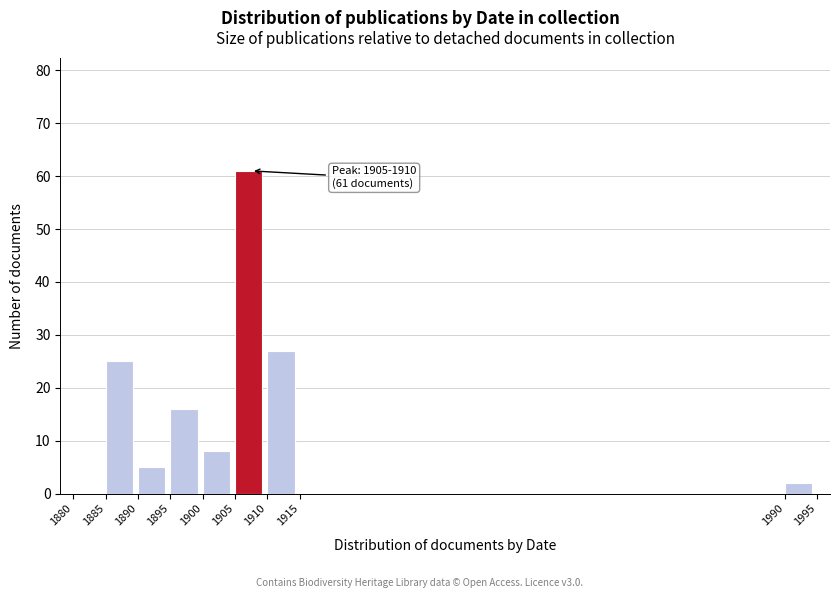

Over which range of the x-axis is the bar tallest?

1905 to 1910